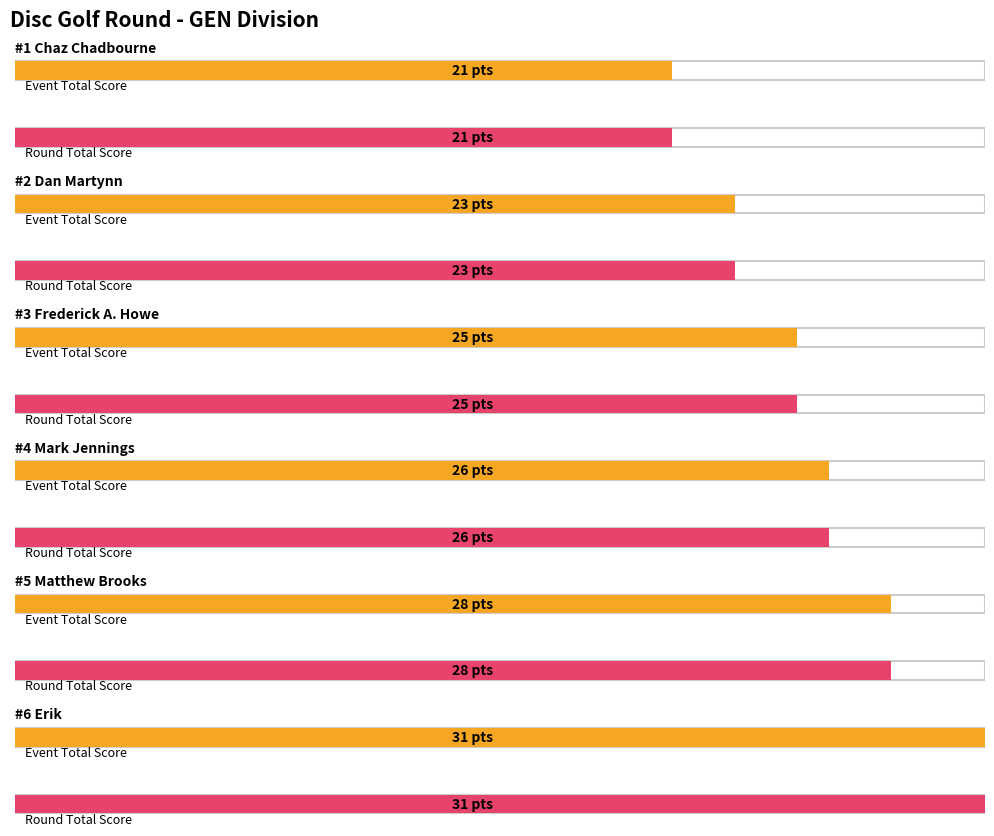

Which label corresponds to the largest value in the chart?

Erik